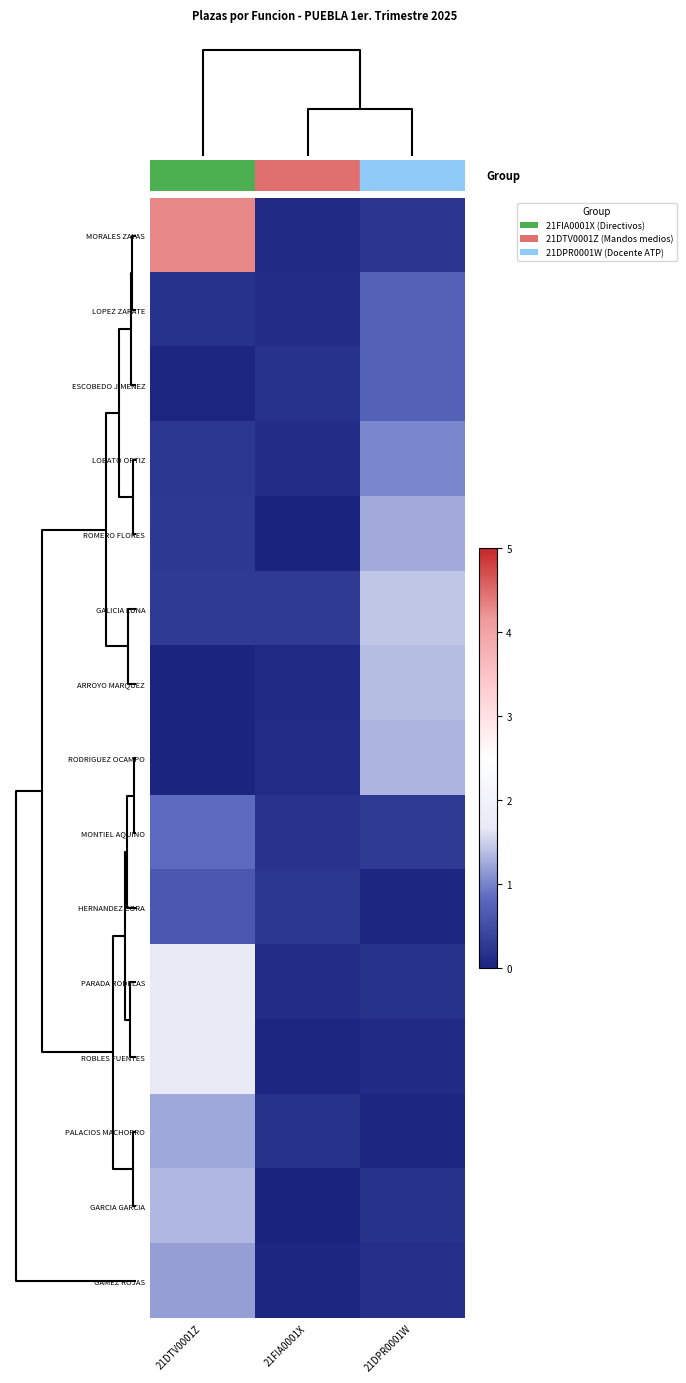

At how many categories does at least one series exceed 3?

1